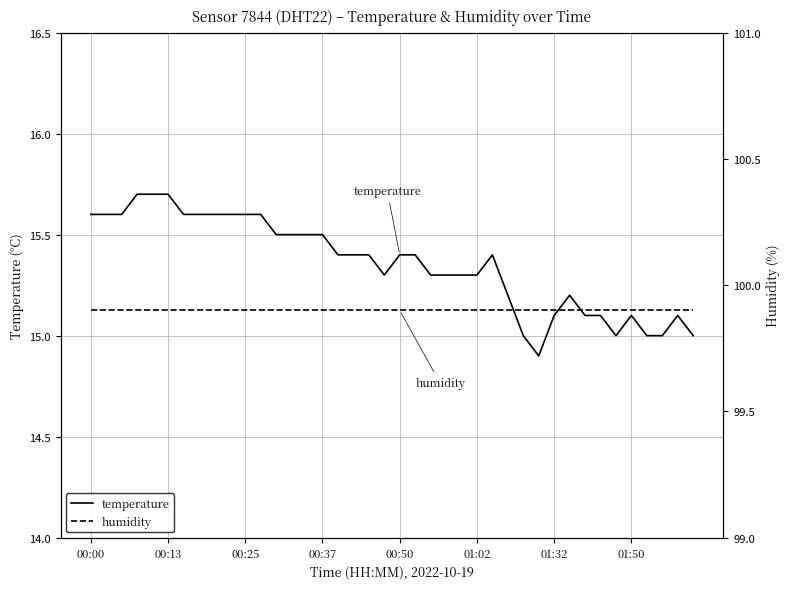

What is the difference between the maximum and second lowest values in the temperature series?

0.7